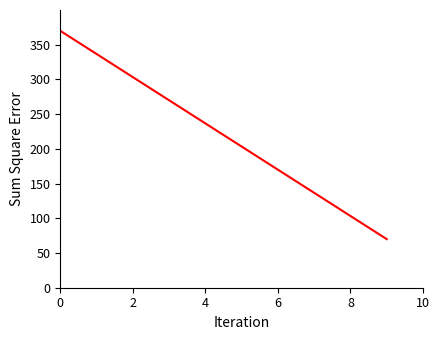

Does the chart display data point markers on the line(s)?

No